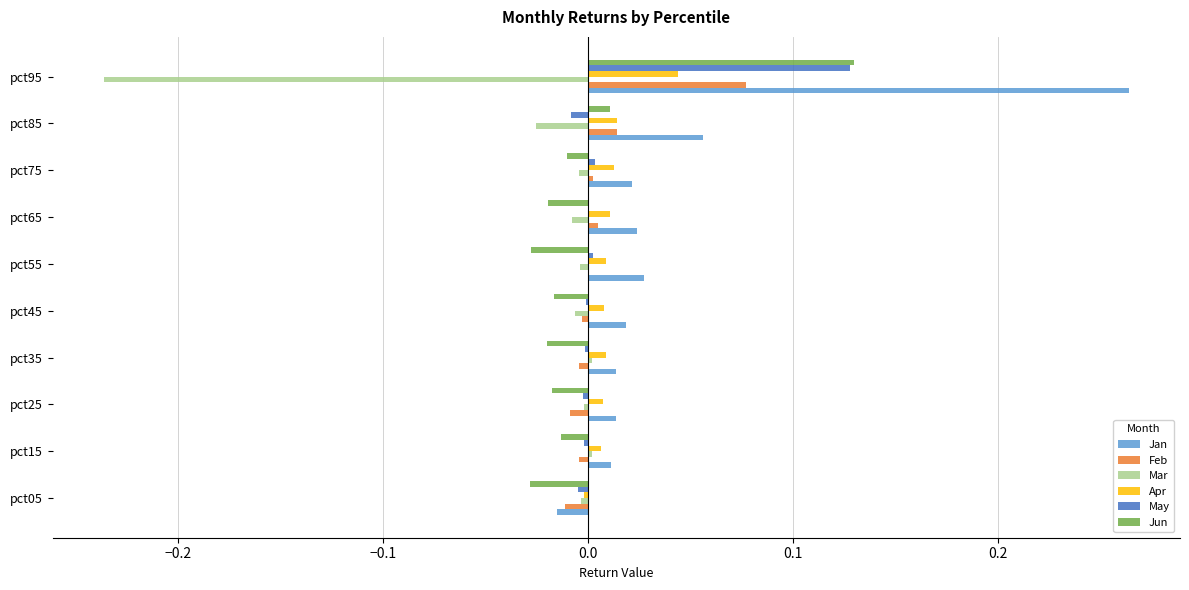

What are all the series names shown in the legend?

Jan, Feb, Mar, Apr, May, Jun